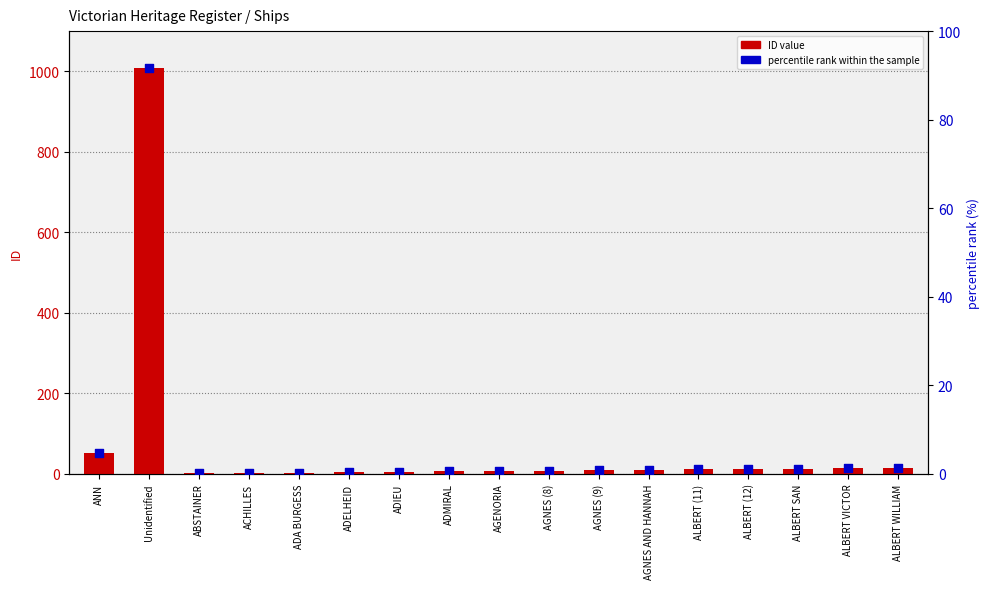

Which series contains the highest Y value?

ID value